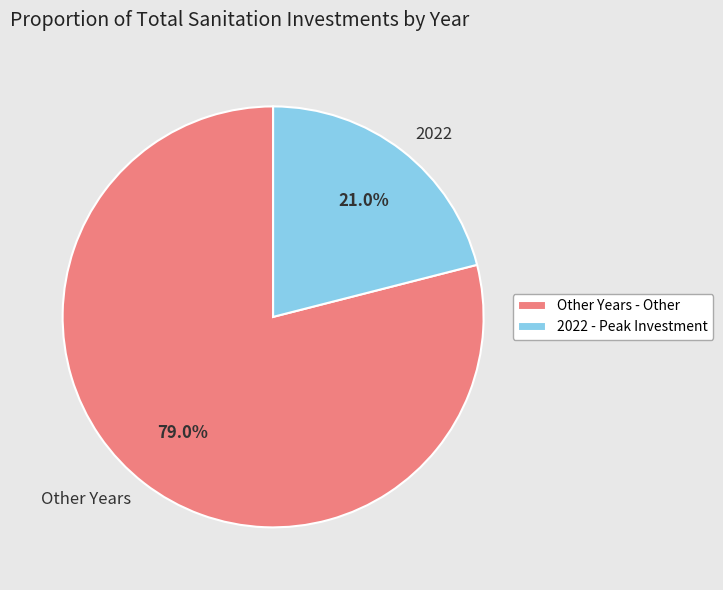

Is there a majority slice in this chart?

Yes